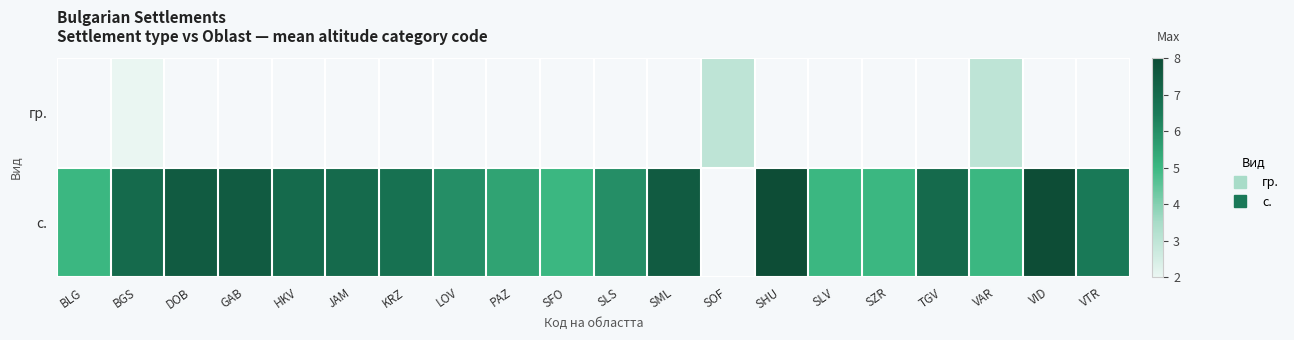

Which series has the largest range (max minus min)?

с.